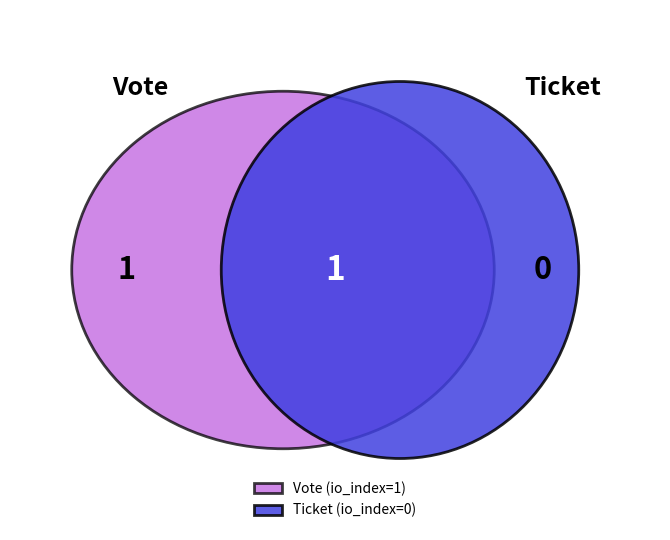

Rank the categories by value from lowest to highest.

Ticket, Vote